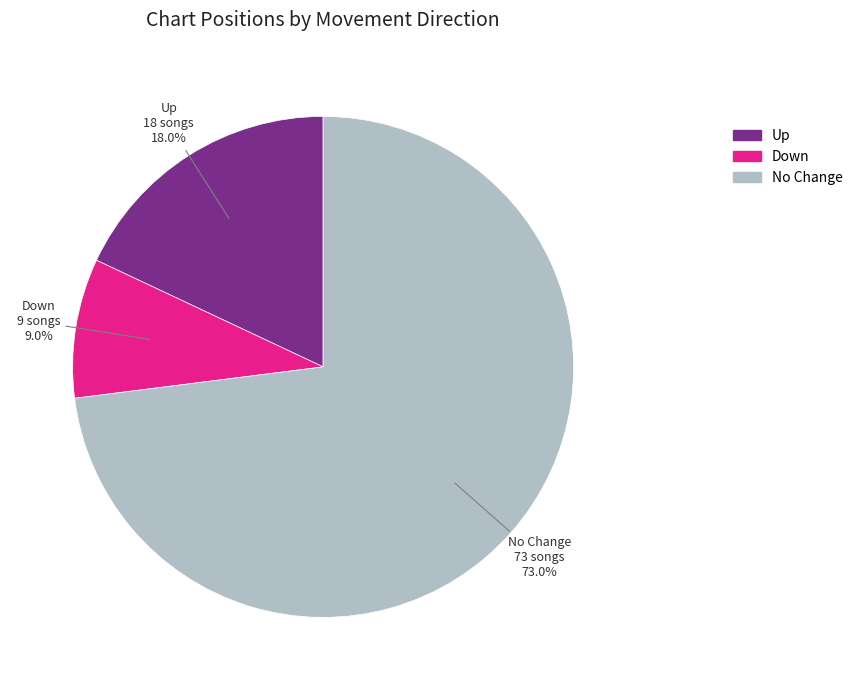

Between No Change and Down, which is larger?

No Change